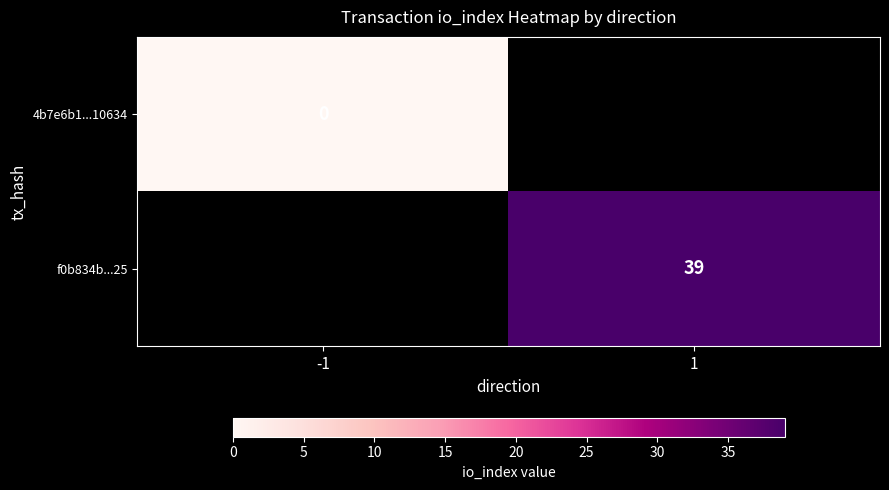

At which category is the sum across all series the highest?

1